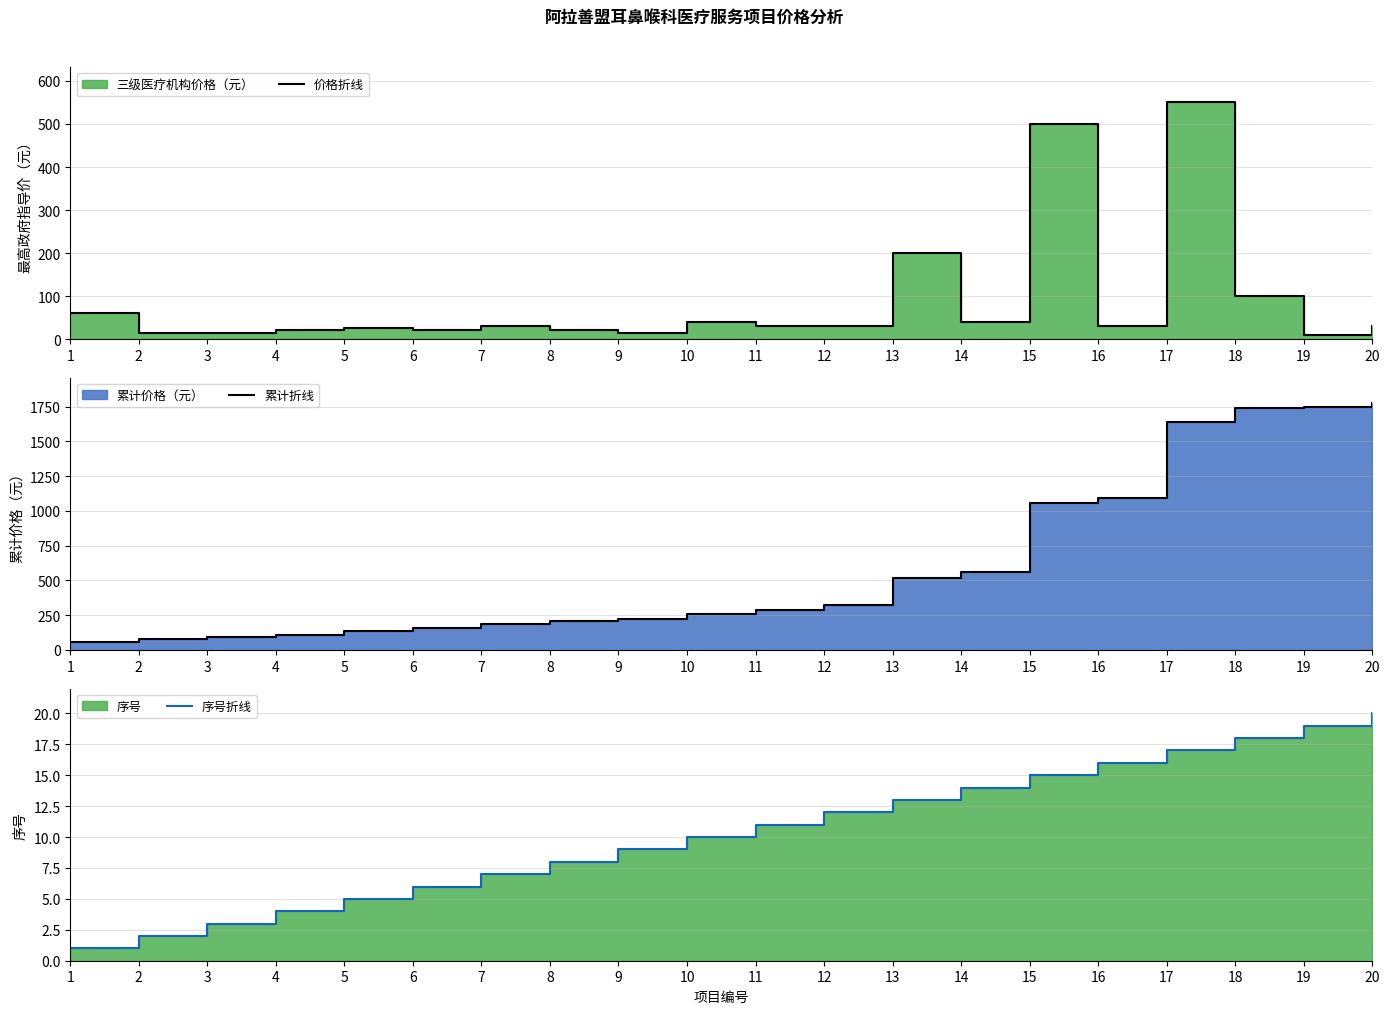

What is the sum of the 累计折线 values at 19 and 18?

3490